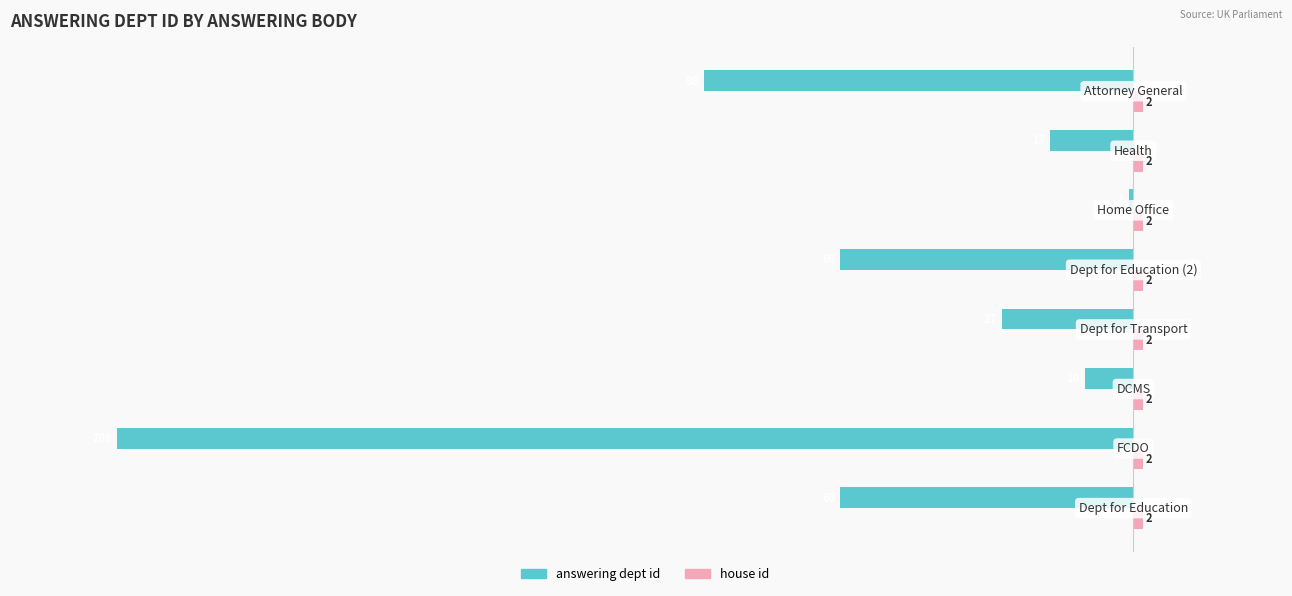

Which series has the widest spread of values?

answering dept id